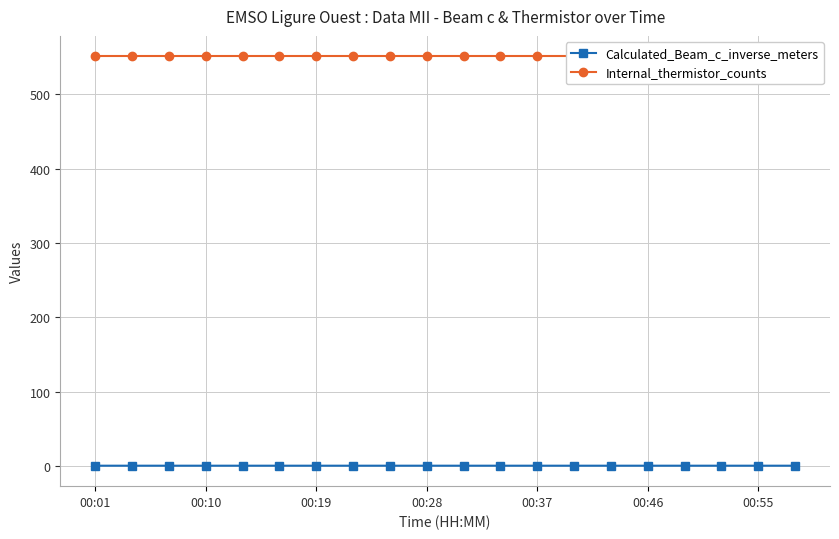

What is the spread (max minus min) of values at 00:46?

550.5